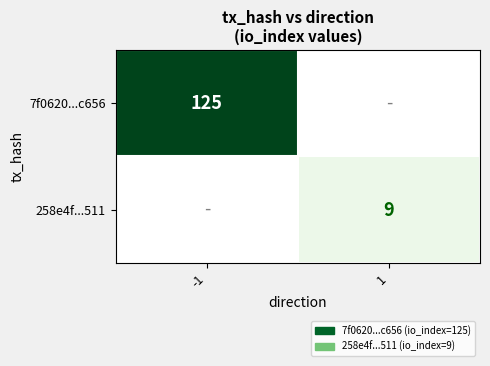

The 258e4f...511 series shows 13 at 1. True or false?

False